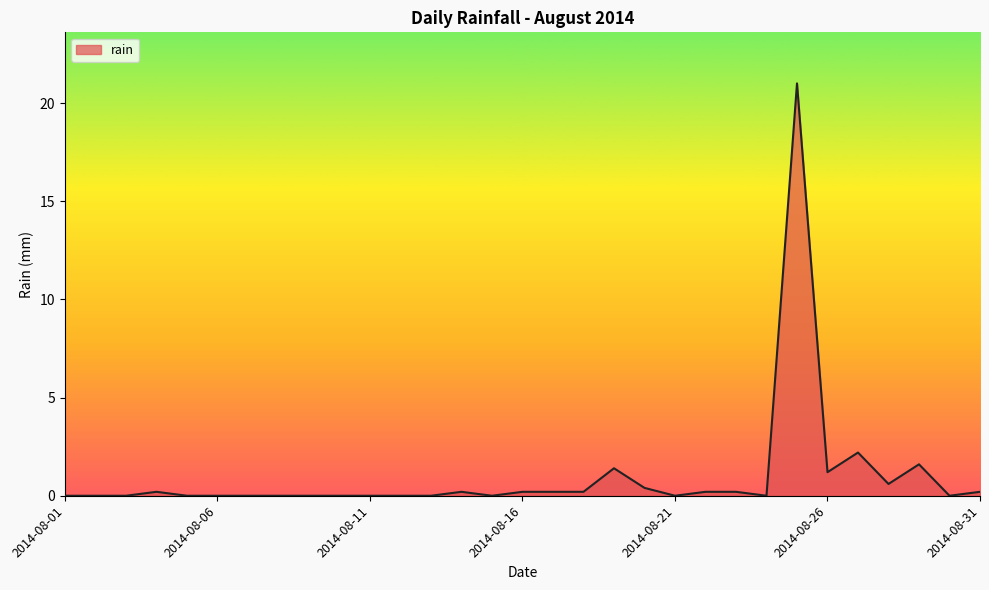

What is the maximum value shown in the chart?

21.0